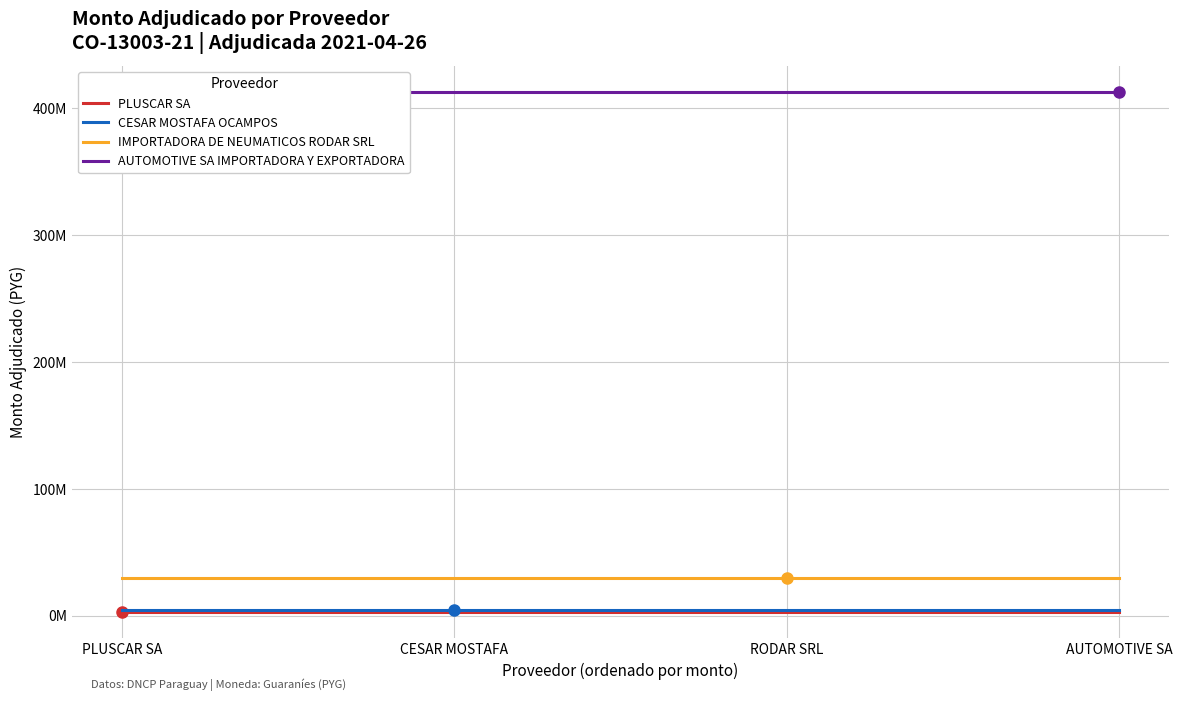

The CESAR MOSTAFA OCAMPOS series shows 7341591 at PLUSCAR SA. True or false?

False